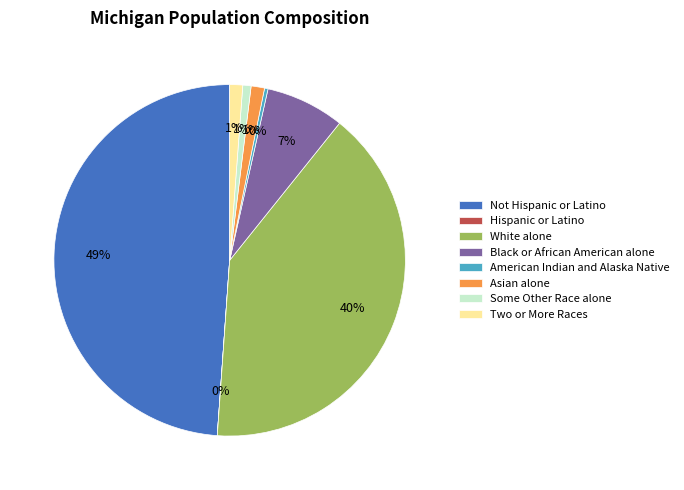

To the nearest percent, what is the average slice percentage?

12%